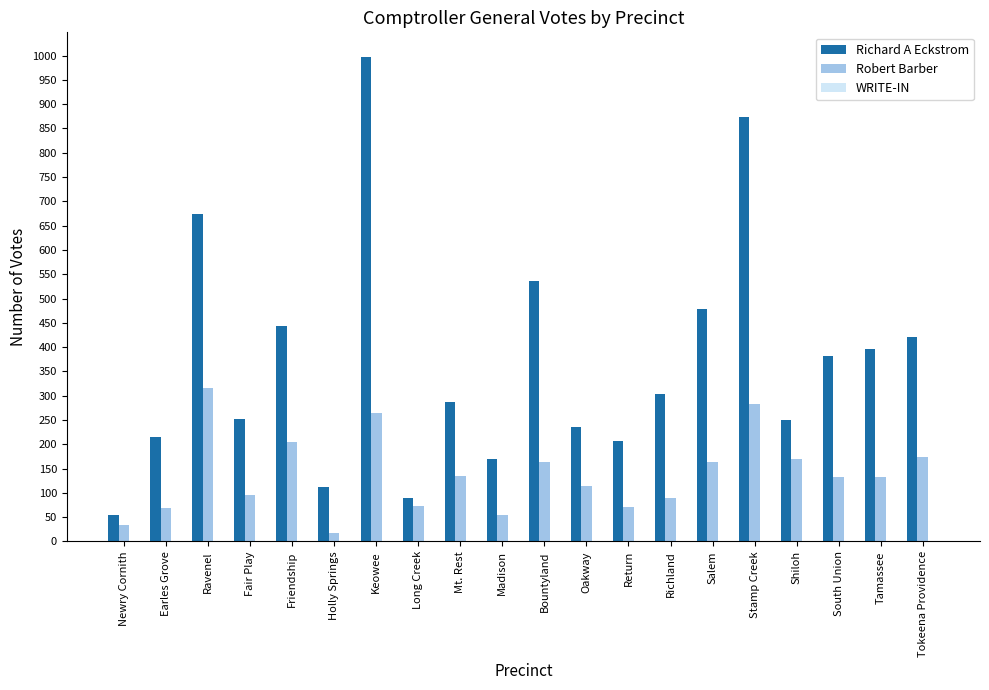

What is the highest value of the Robert Barber series?

316